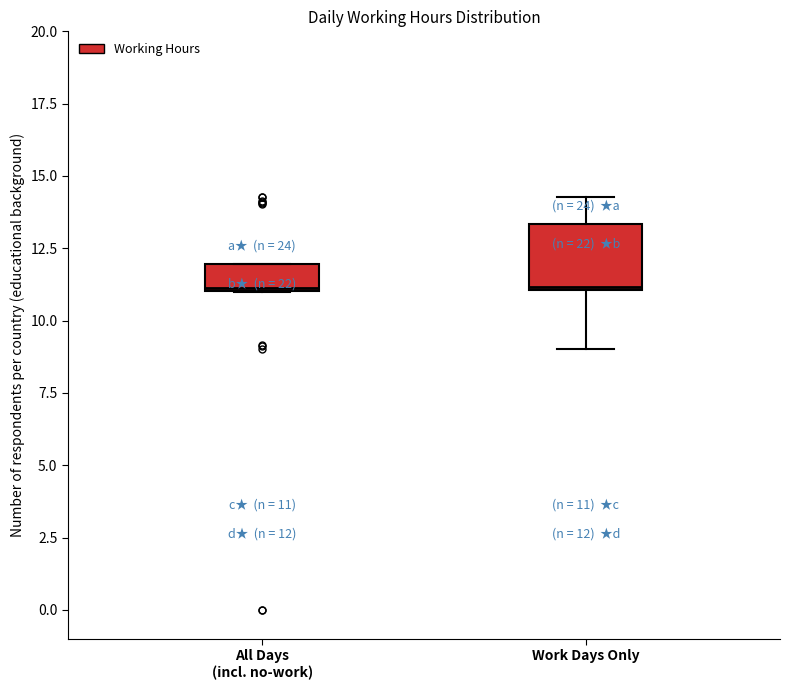

Comparing the boxes themselves (not the whiskers), which one is the tallest?

Work Days Only